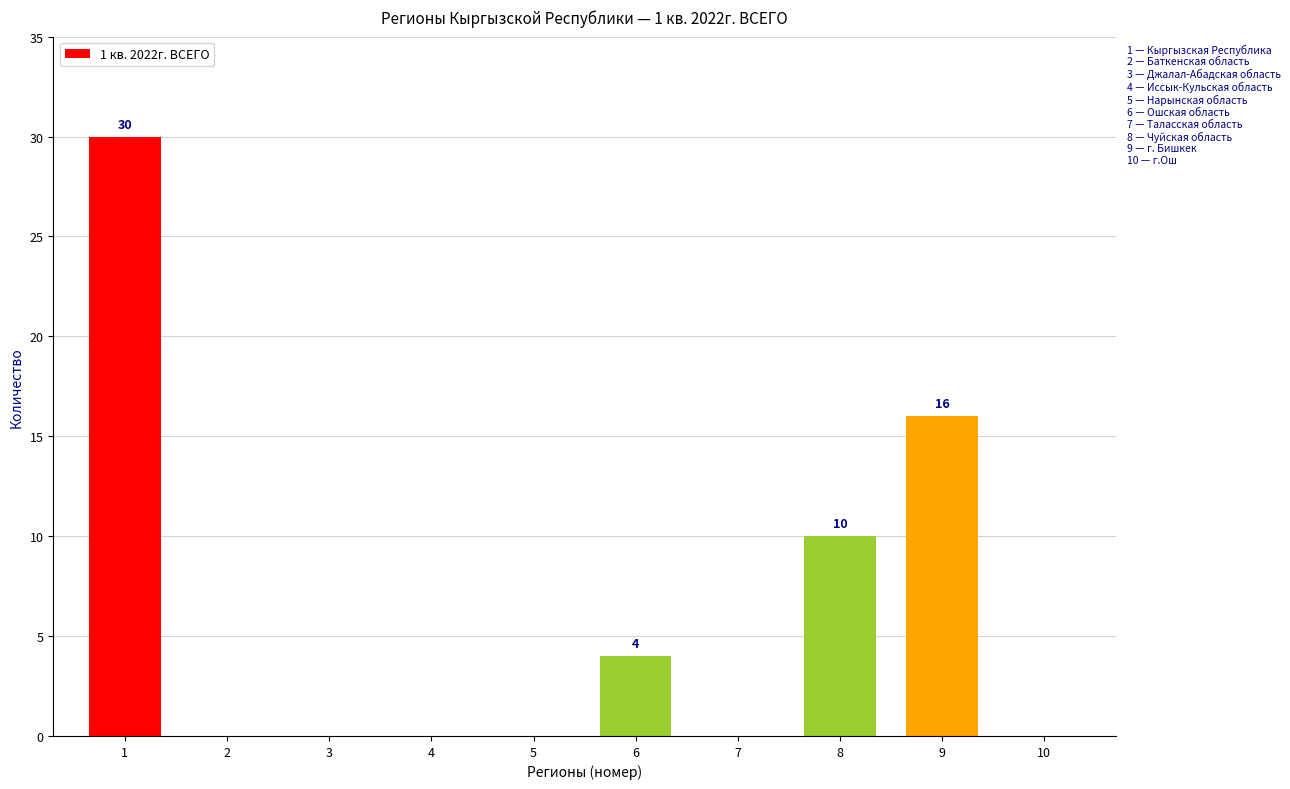

What is the maximum value shown in the chart?

30